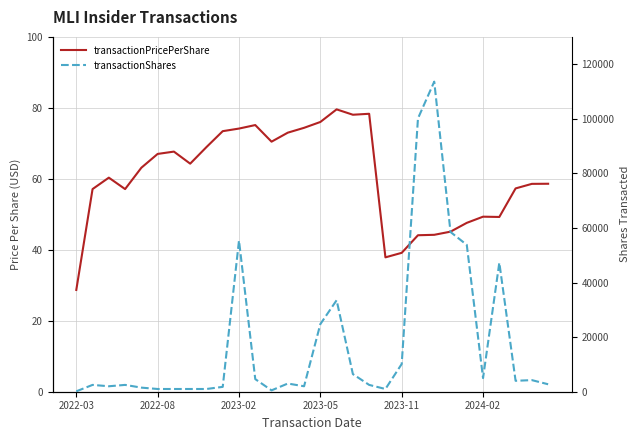

What is the difference between the maximum and second lowest values in the transactionShares series?

113106.0